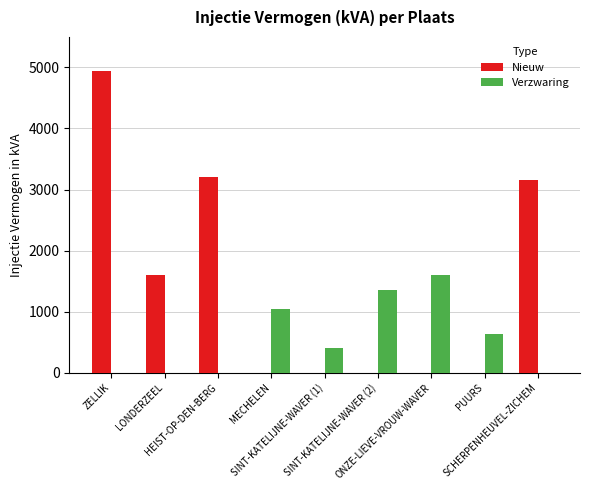

What is the sum of all Nieuw values?

12890